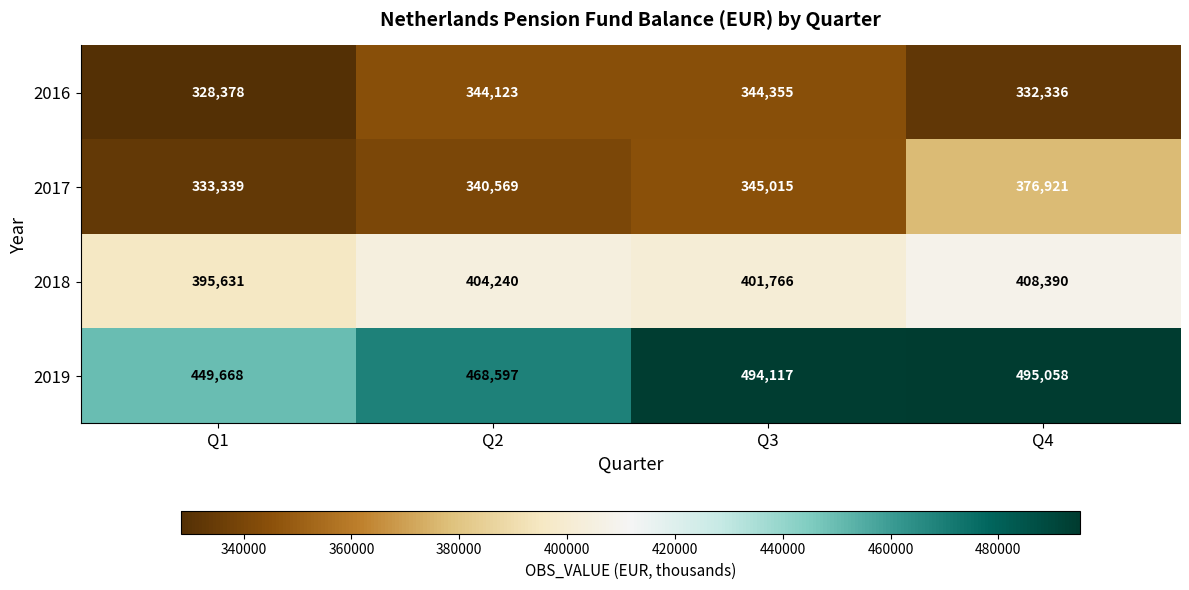

The 2018 series shows 93337 at Q2. True or false?

False